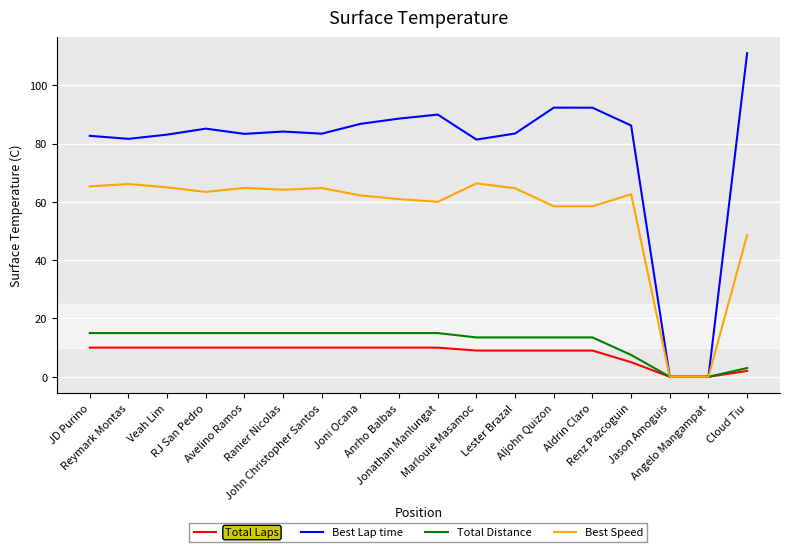

Count the number of data series in this chart.

4